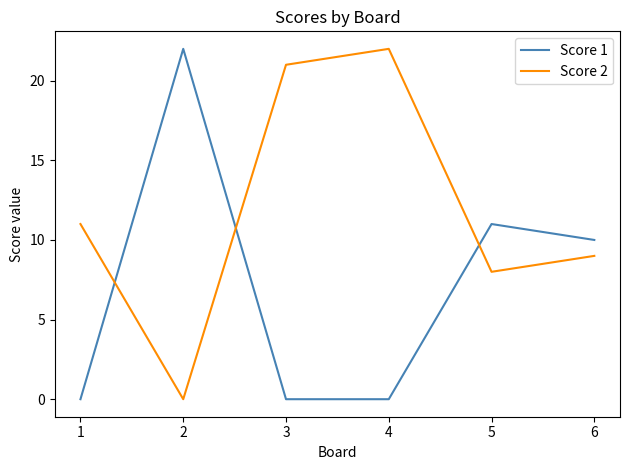

At which category does Score 2 reach its first local valley?

2